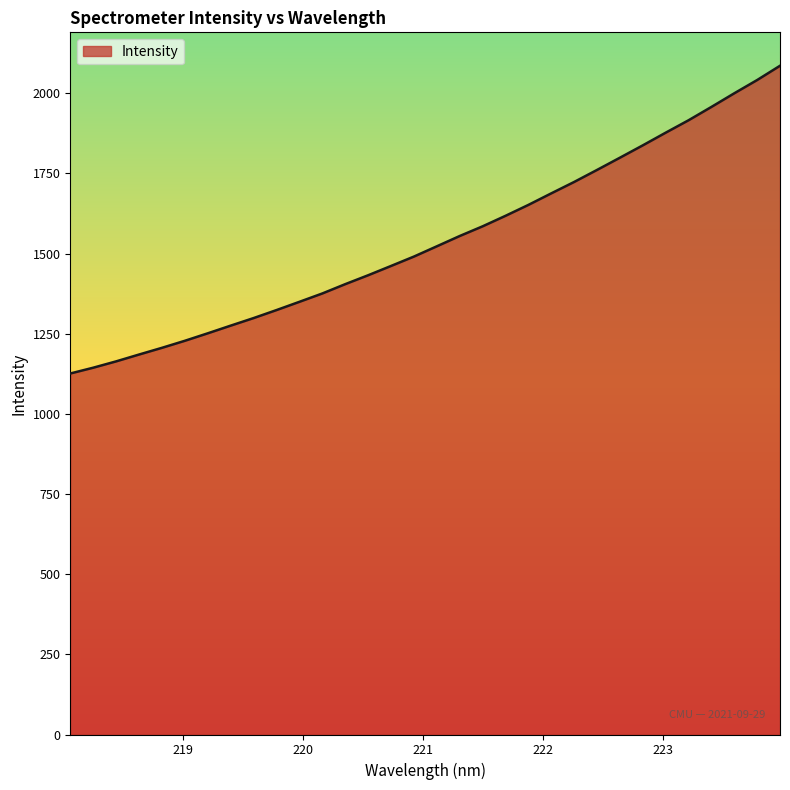

What is the minimum value shown in the chart?

1125.9